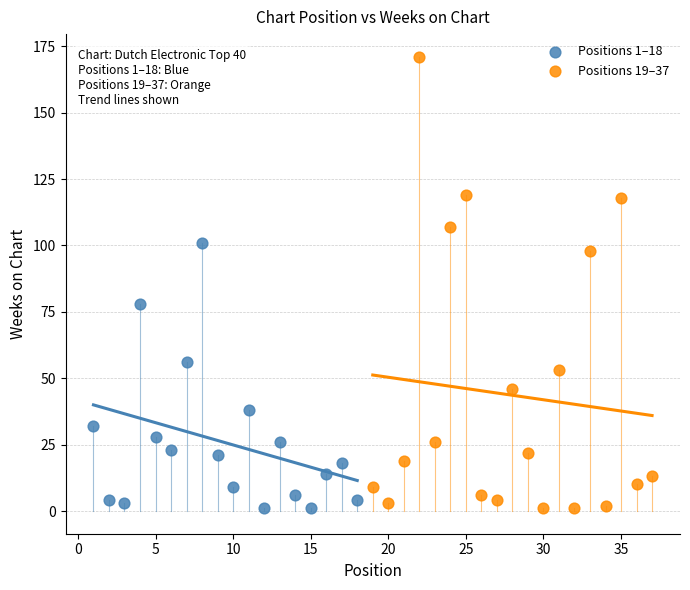

Which series has the largest Y range (max minus min)?

Positions 19–37